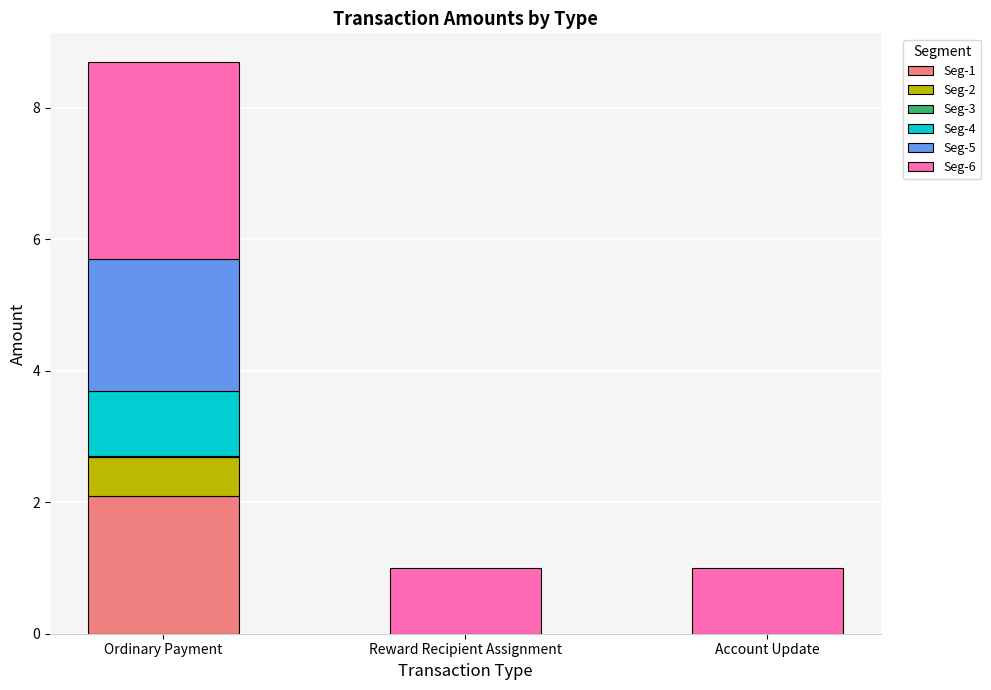

What is the maximum value for Seg-1?

2.1